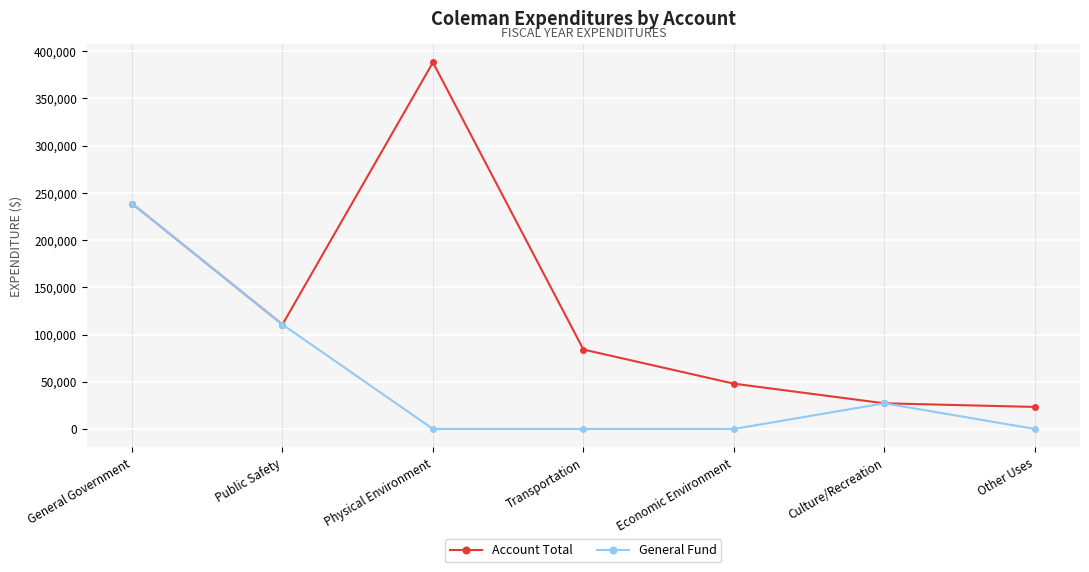

The Account Total series shows 84108 at Transportation. True or false?

True